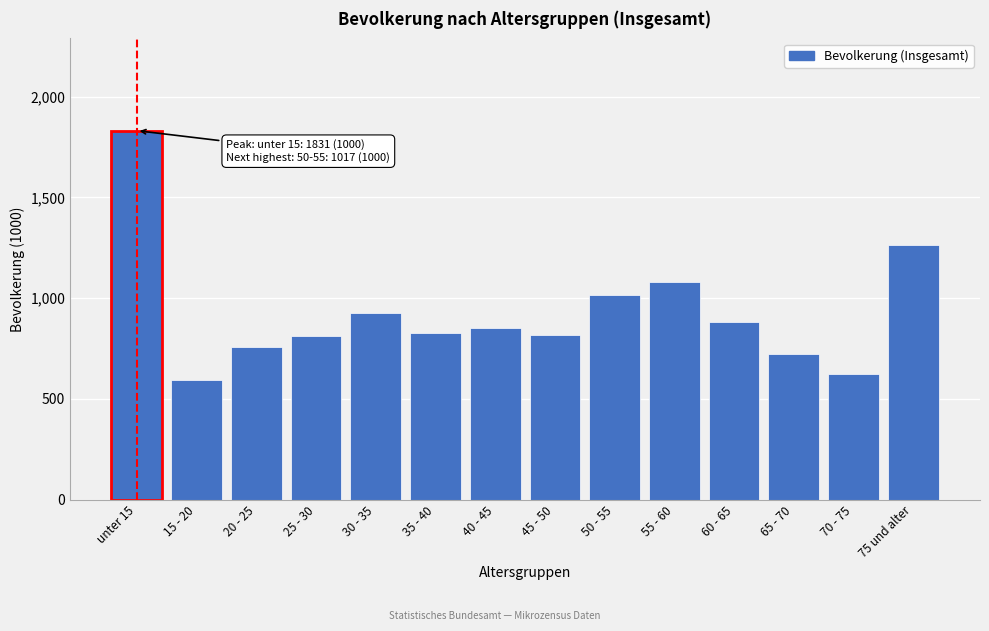

Read the value at 75 und alter, to the nearest 50.

1250